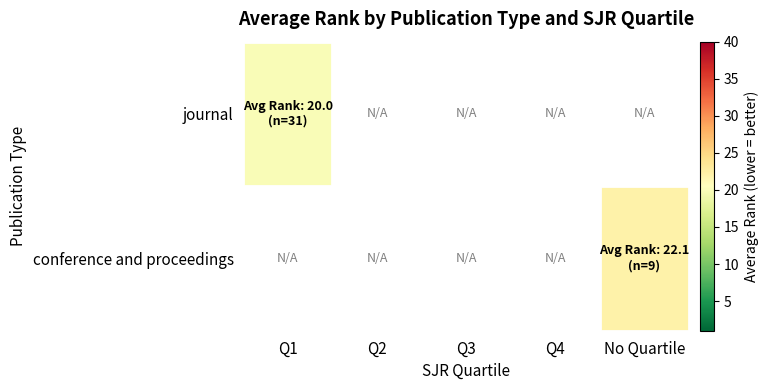

Is the value of journal at No Quartile greater than the value of conference and proceedings at Q3?

No